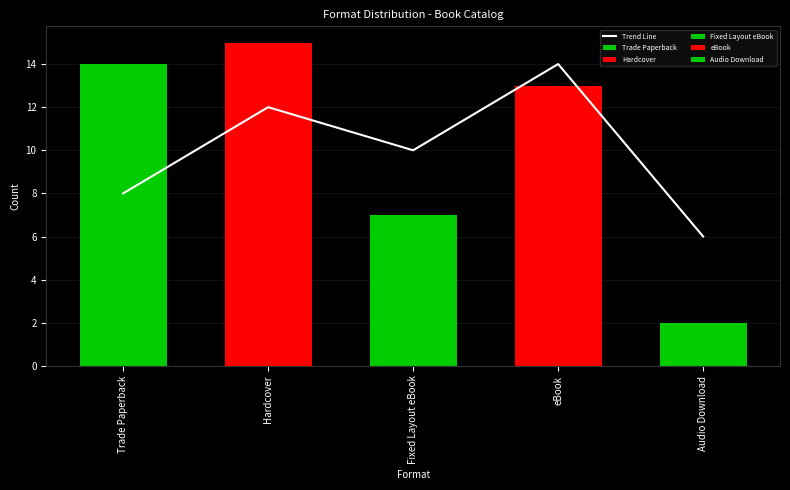

Reading left to right, what are all the values shown in this chart?

Trade Paperback=8	Hardcover=12	Fixed Layout eBook=10	eBook=14	Audio Download=6